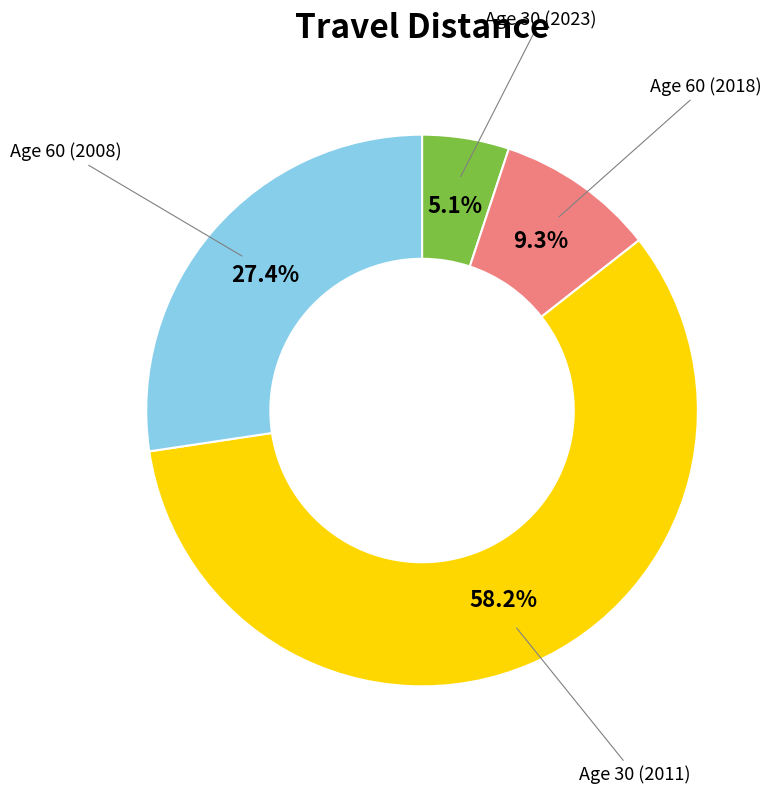

Is there a majority slice in this chart?

Yes